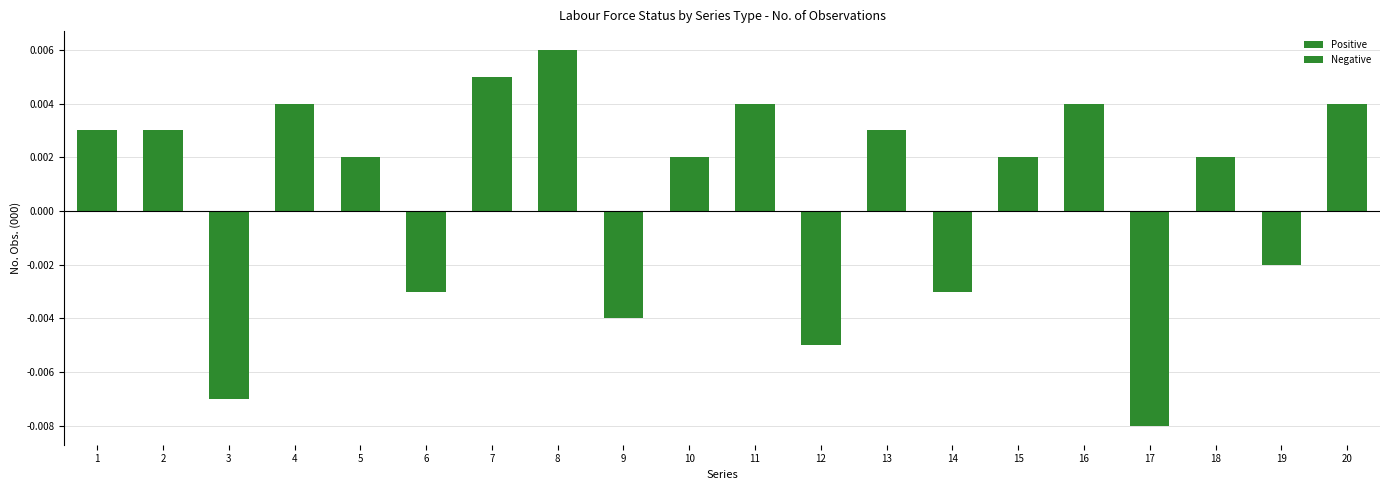

List the series in order of their overall mean, highest first.

Positive, Negative